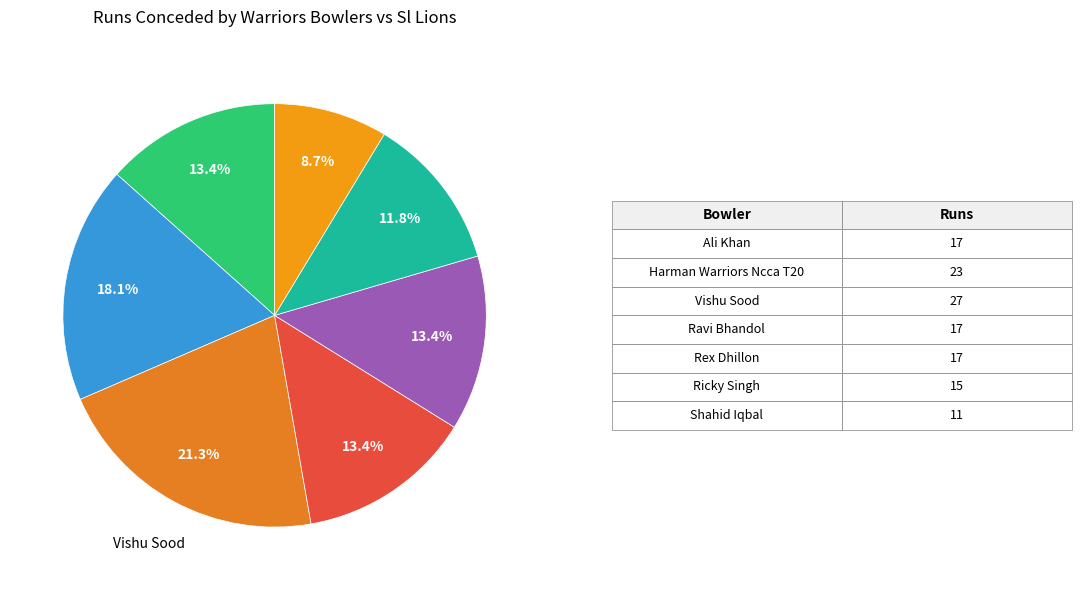

Count the number of slices in the pie.

7